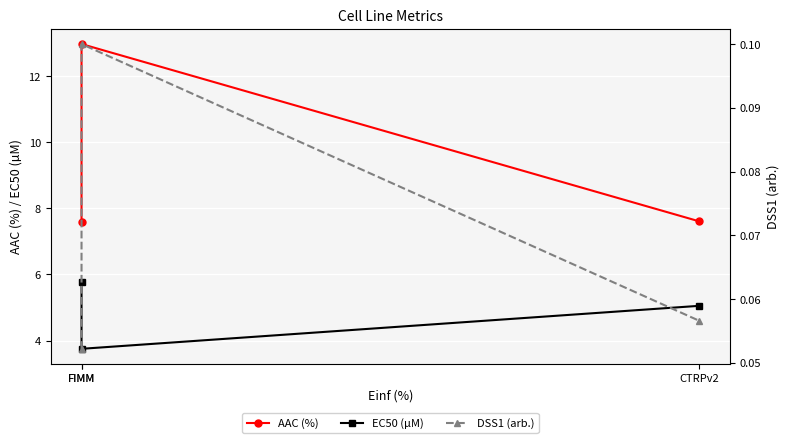

What value does the AAC (%) series have at FIMM?

13.0